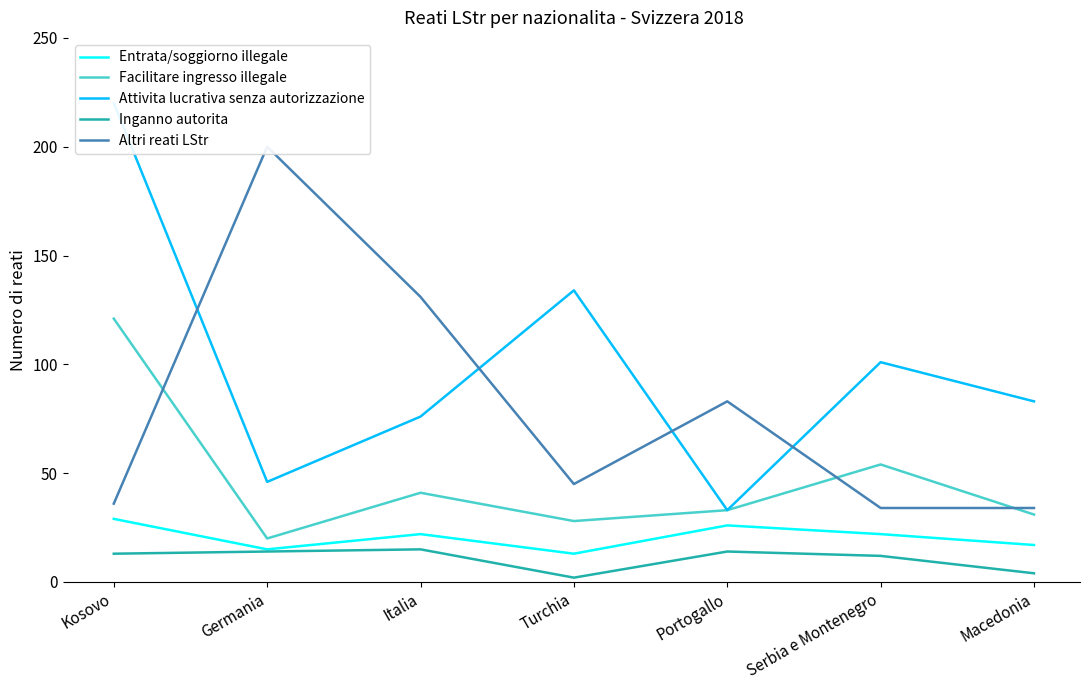

Between Kosovo and Macedonia, which series saw the biggest shift?

Attivita lucrativa senza autorizzazione